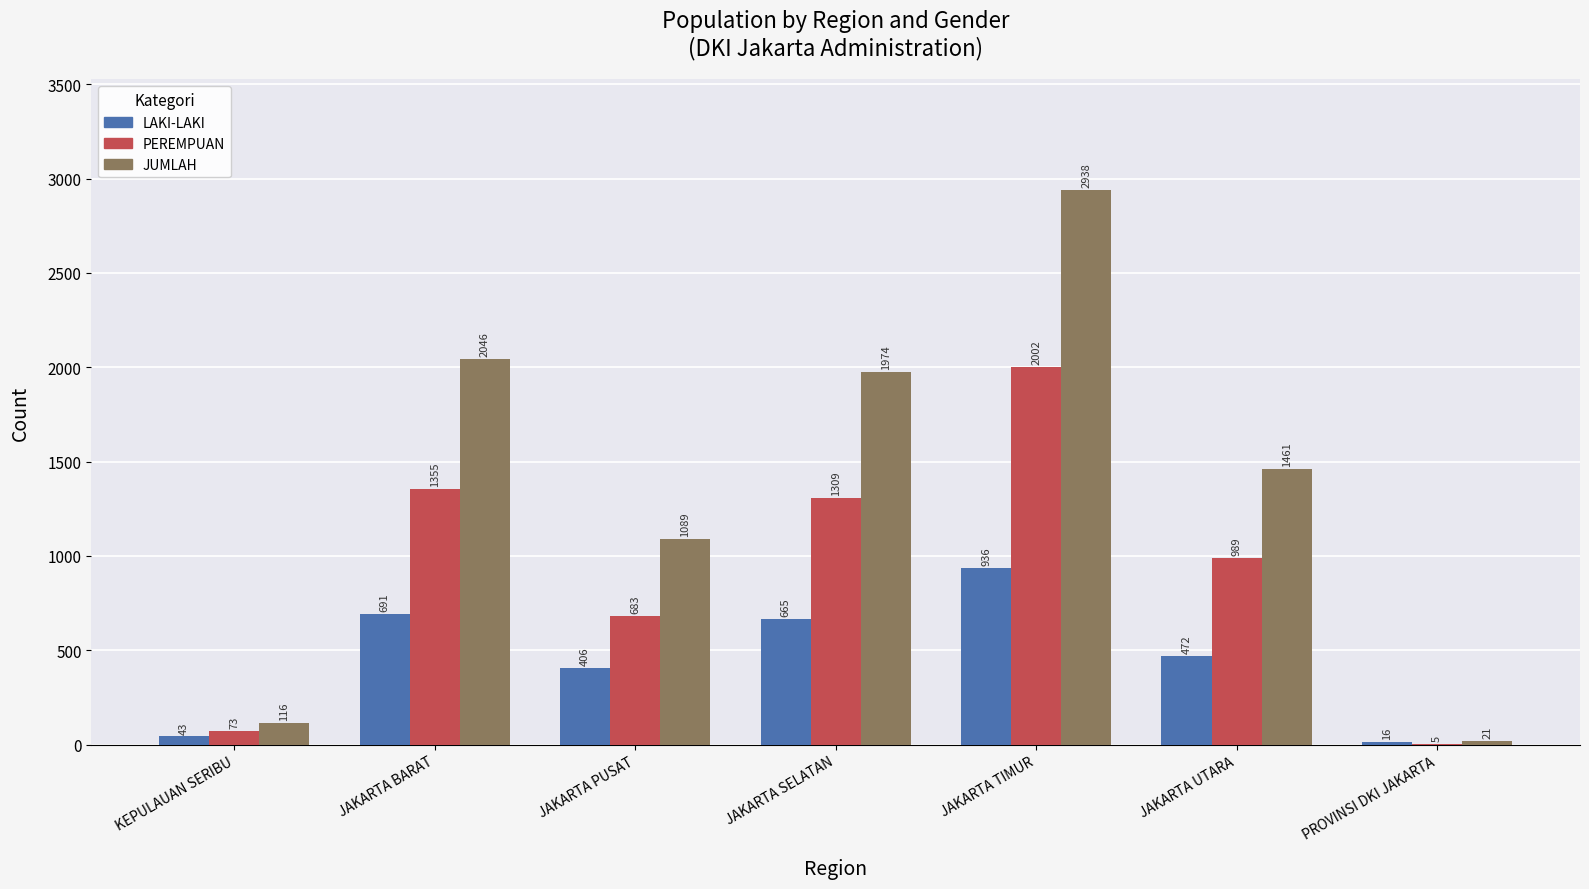

Which series has the widest spread of values?

JUMLAH